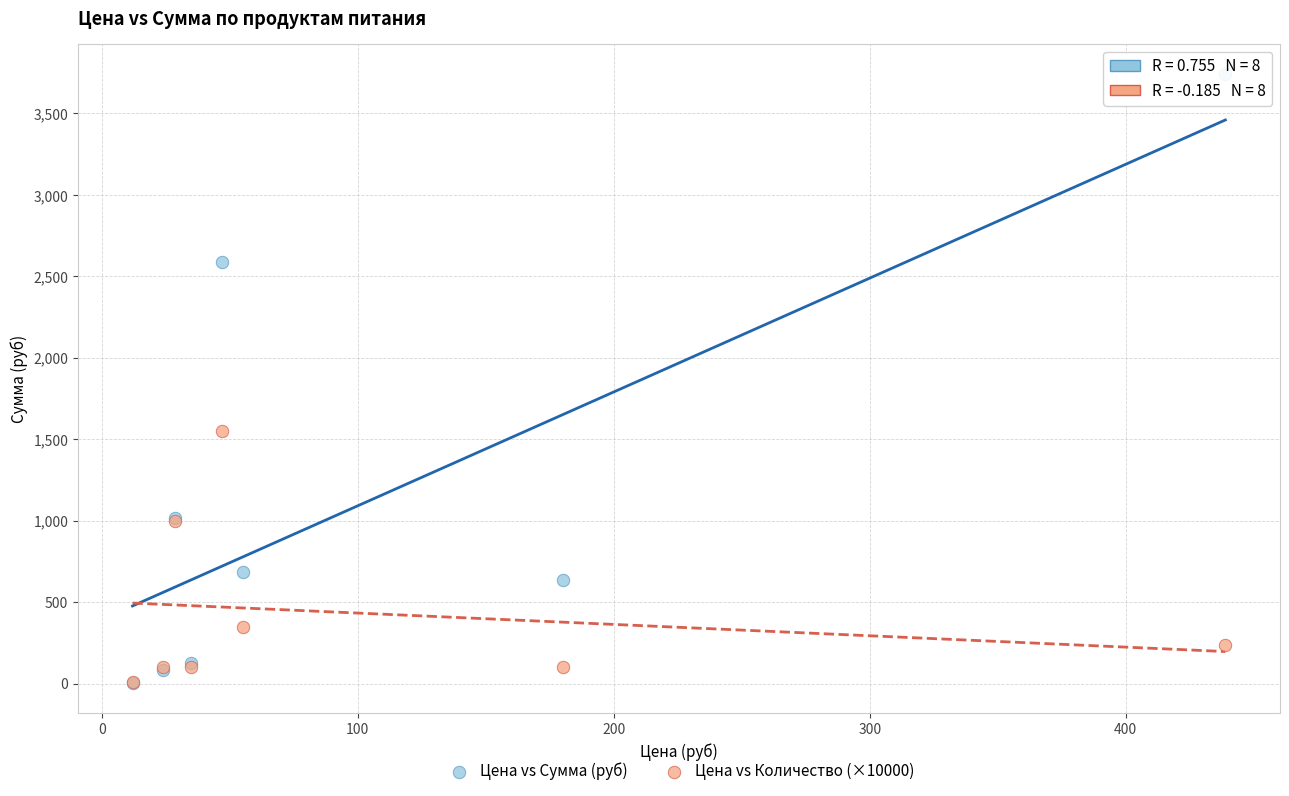

Across all series, what Y value is closest to 1871?

1550.0